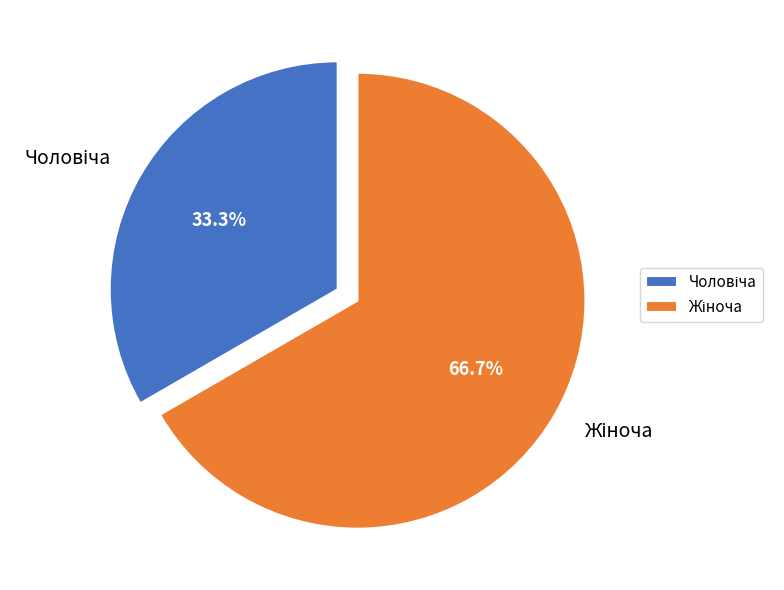

How many slices are in this pie chart?

2